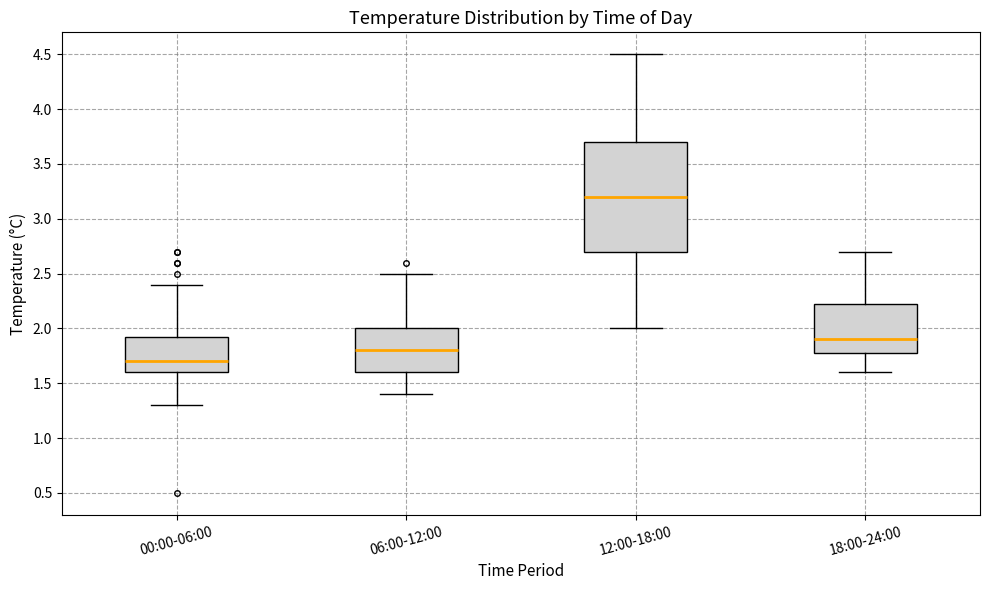

Where is the lower edge of the box for 06:00-12:00 on the y-axis? The values are not printed on the chart, so give them approximately, as read against the axis.

1.60